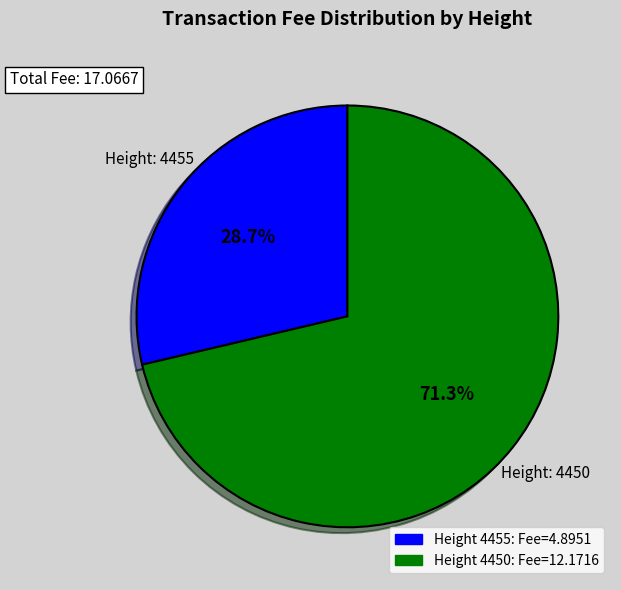

Is there a majority slice in this chart?

Yes